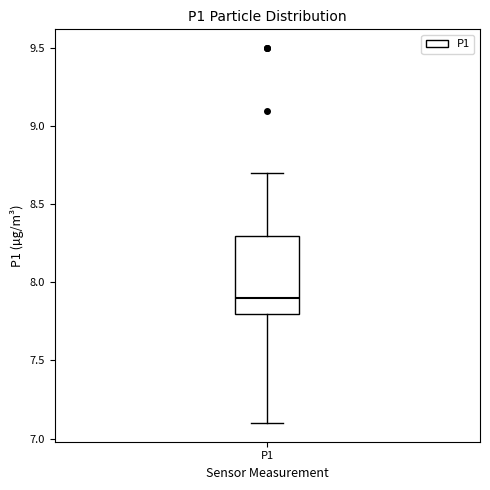

Read this box plot against the y-axis: the position of the median line, the range covered by the box, and the ends of both whiskers. The values are not printed on the chart, so give them approximately, as read against the axis.

median 7.9, box 7.8 to 8.3, whiskers 7.1 to 8.7